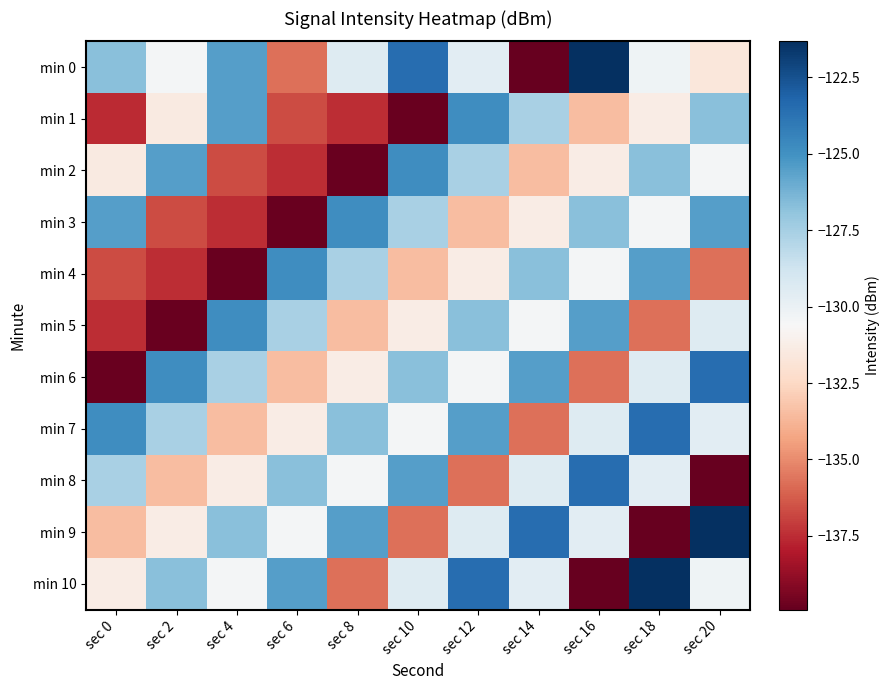

What is the smallest value displayed?

-139.9